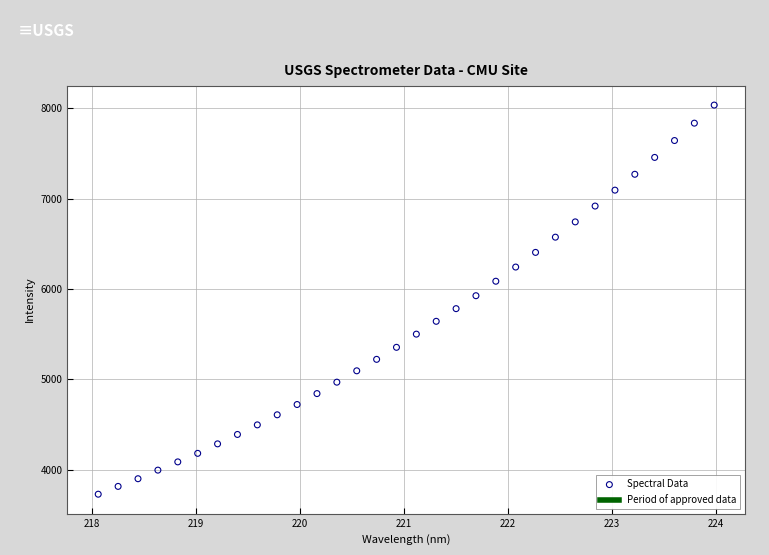

What is the range of Y values (max minus min)?

4307.7